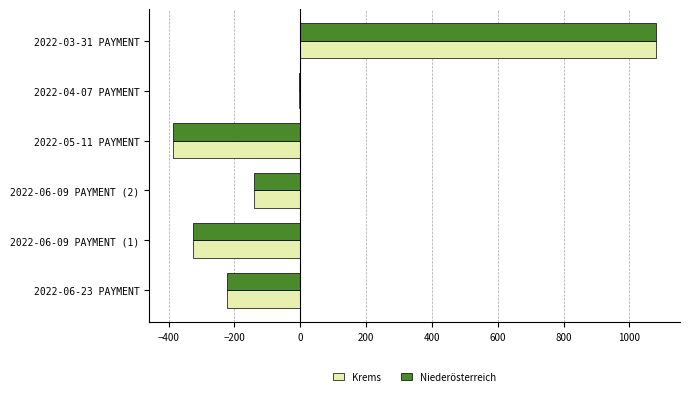

Between 2022-06-09 PAYMENT (1) and 2022-03-31 PAYMENT, which series saw the biggest shift?

Niederösterreich